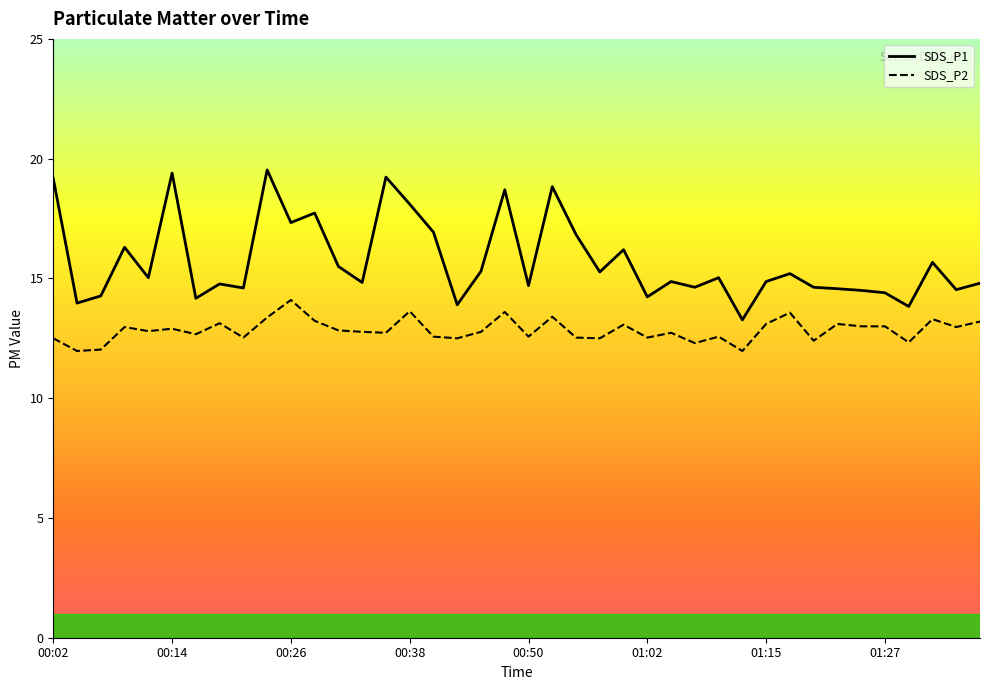

Is it true that SDS_P1 equals 6.3 at 00:53?

False